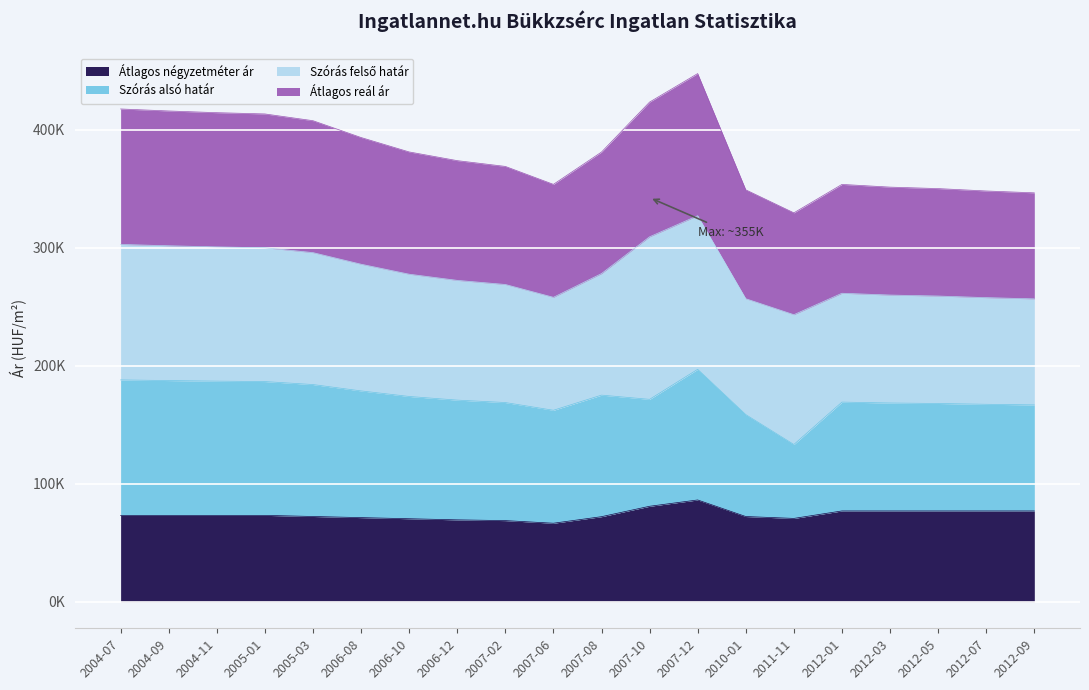

At which category does Átlagos négyzetméter ár reach its first local peak?

2007-12